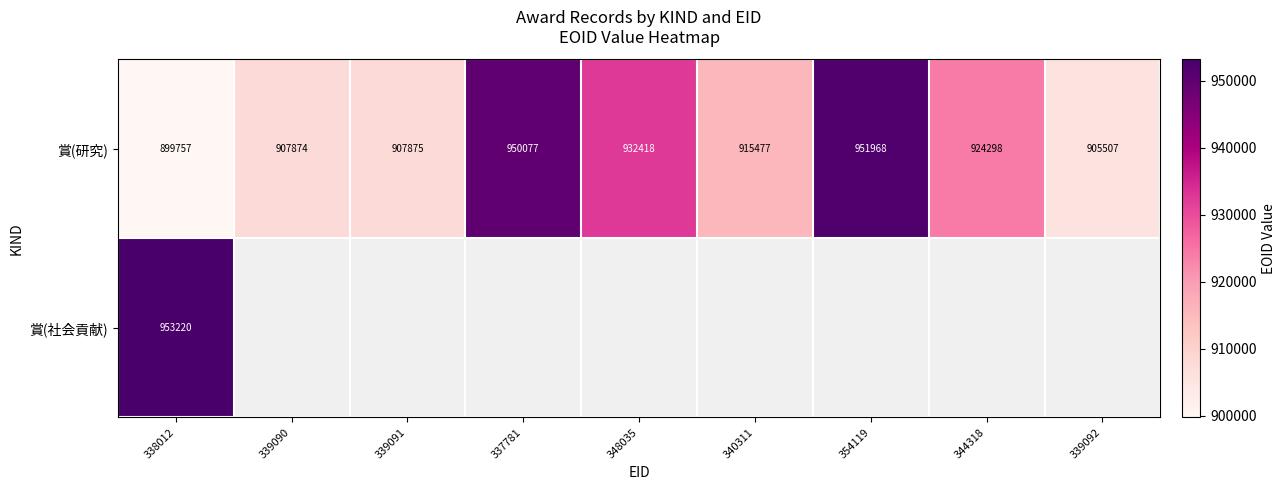

The 賞(研究) series shows 1224060.4 at 344318. True or false?

False